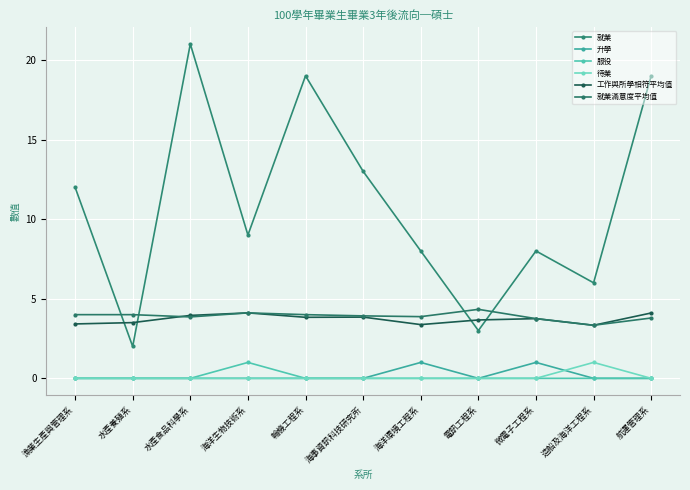

Which category has the lowest value in the 就業 series?

水產養殖系